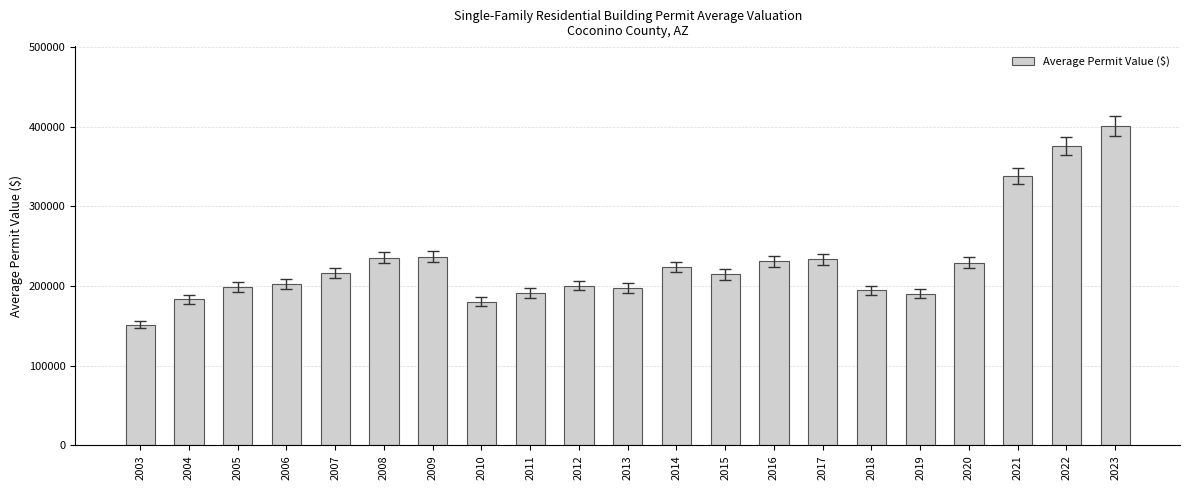

The value at 2021 is 557196.9. True or false?

False